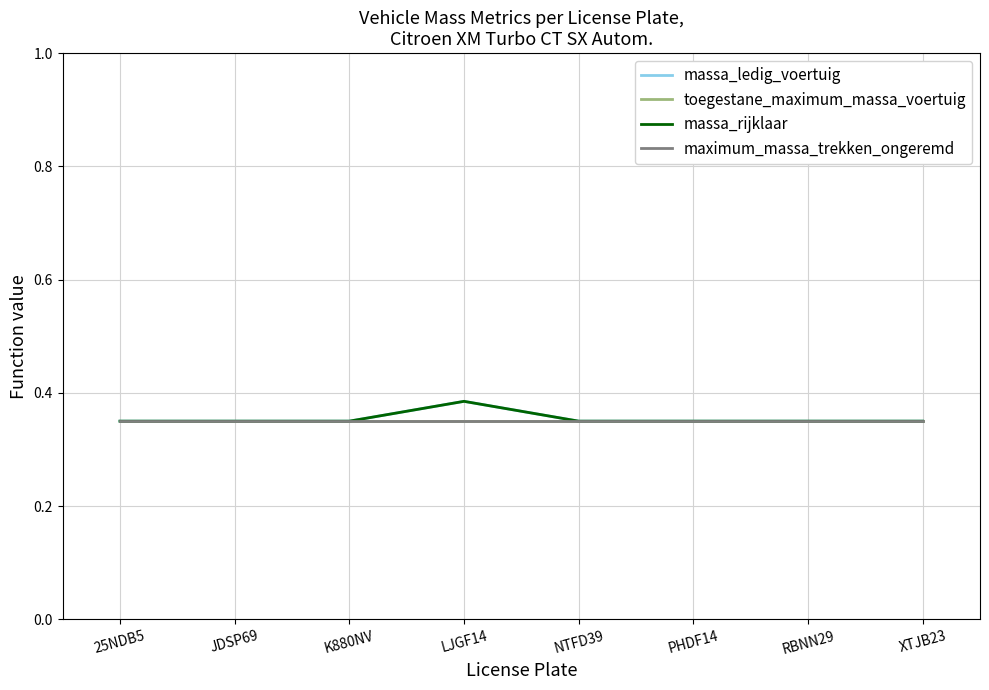

Does the chart have visible grid lines?

Yes